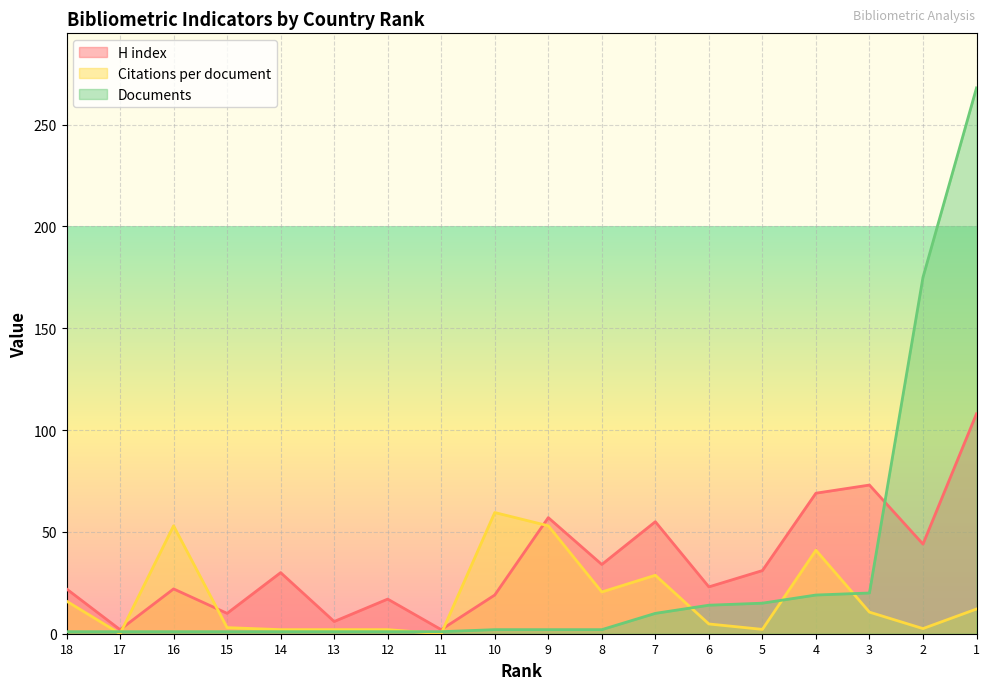

Reading right to left, extract all data points from this chart.

H index: 1=108.0	2=44.0	3=73.0	4=69.0	5=31.0	6=23.0	7=55.0	8=34.0	9=57.0	10=19.0	11=2.0	12=17.0	13=6.0	14=30.0	15=10.0	16=22.0	17=2.0	18=22.0
Citations per document: 1=12.1	2=2.5	3=10.6	4=41.0	5=2.1	6=4.8	7=28.7	8=20.5	9=53.0	10=59.5	11=0.0	12=2.0	13=2.0	14=2.0	15=3.0	16=53.0	17=0.0	18=16.0
Documents: 1=268.0	2=175.0	3=20.0	4=19.0	5=15.0	6=14.0	7=10.0	8=2.0	9=2.0	10=2.0	11=1.0	12=1.0	13=1.0	14=1.0	15=1.0	16=1.0	17=1.0	18=1.0